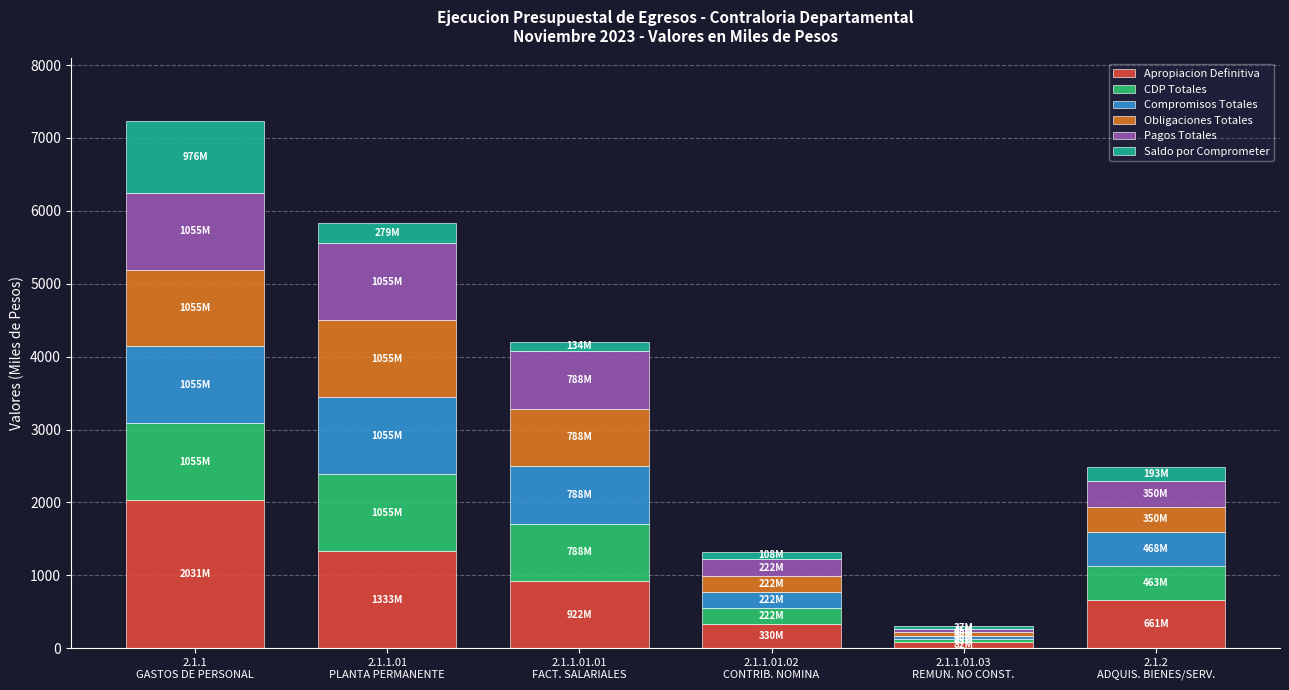

What is the highest value of the Apropiacion Definitiva series?

2031.2